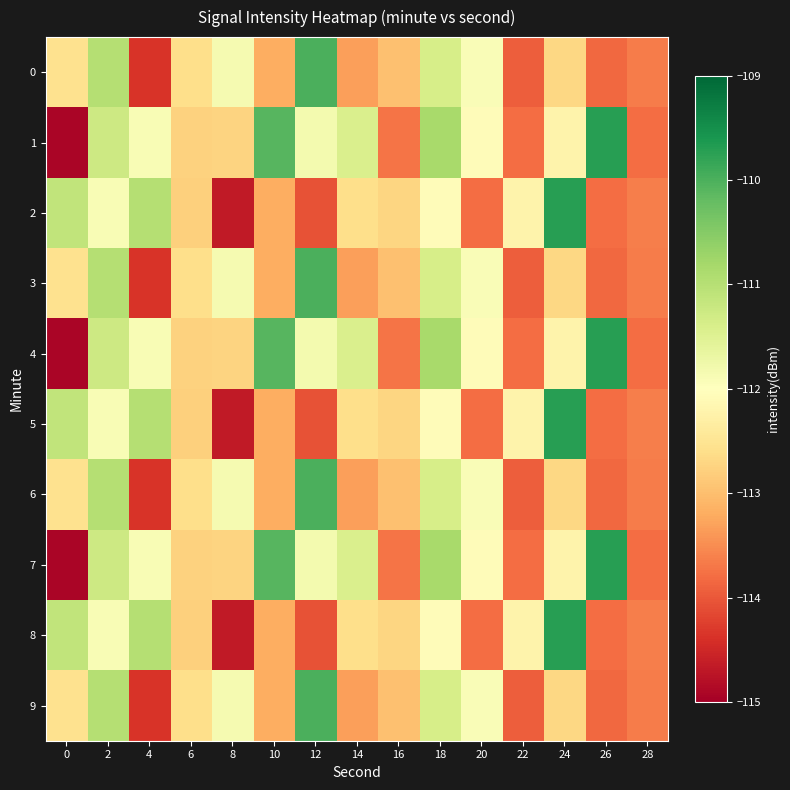

What is the total value across all series at 6?

-1127.0